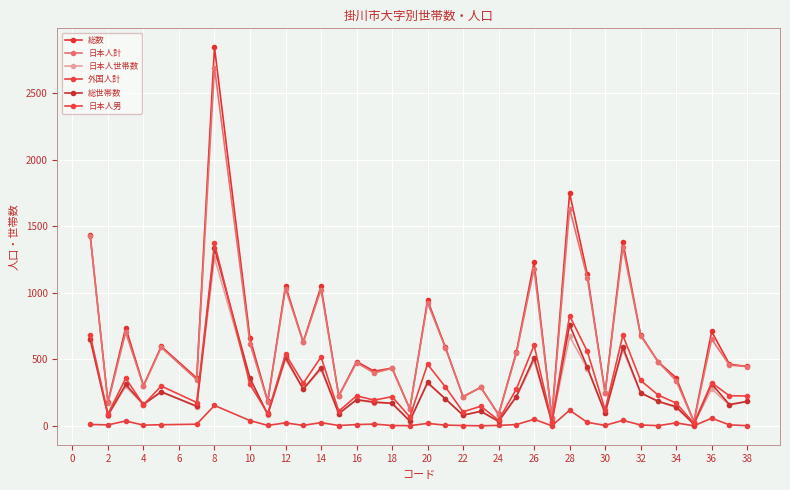

Which label corresponds to the smallest value in the chart?

38